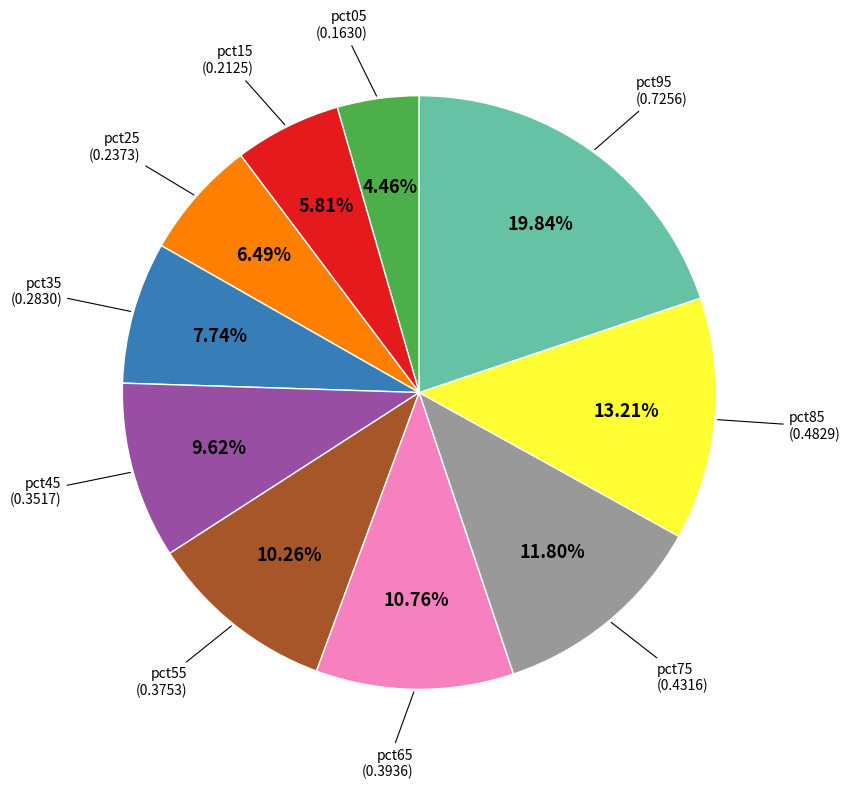

Is there any slice that represents more than half of the pie?

No